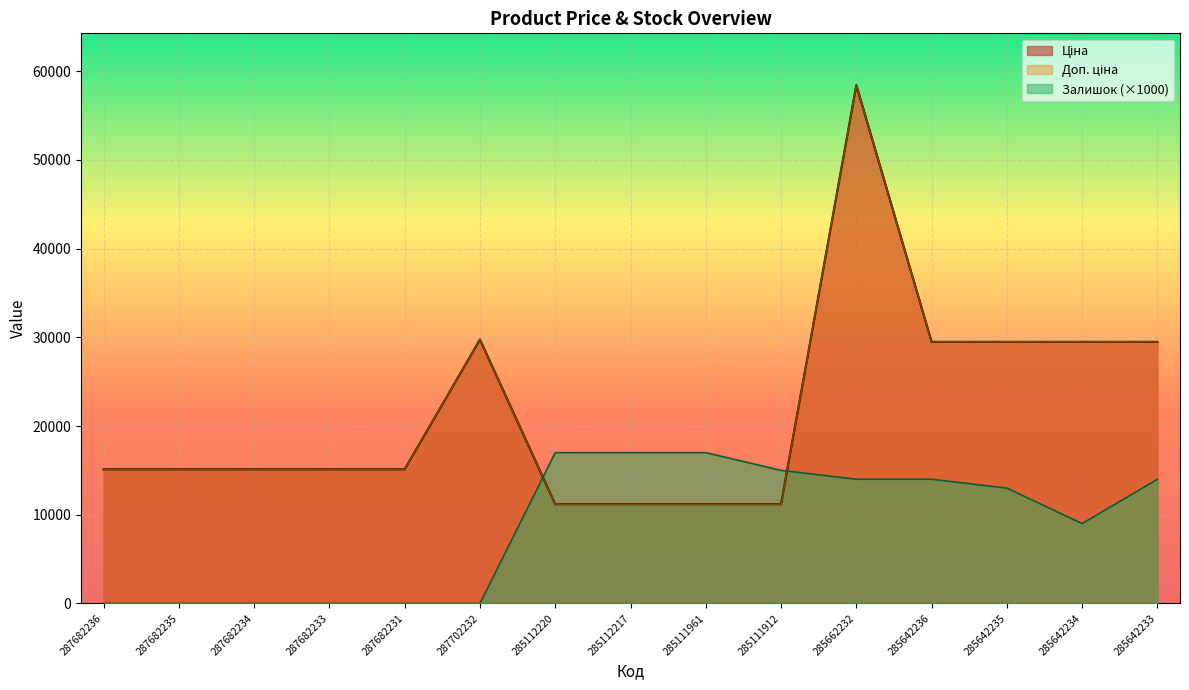

Where is Залишок nearest to the value 8500?

285642234